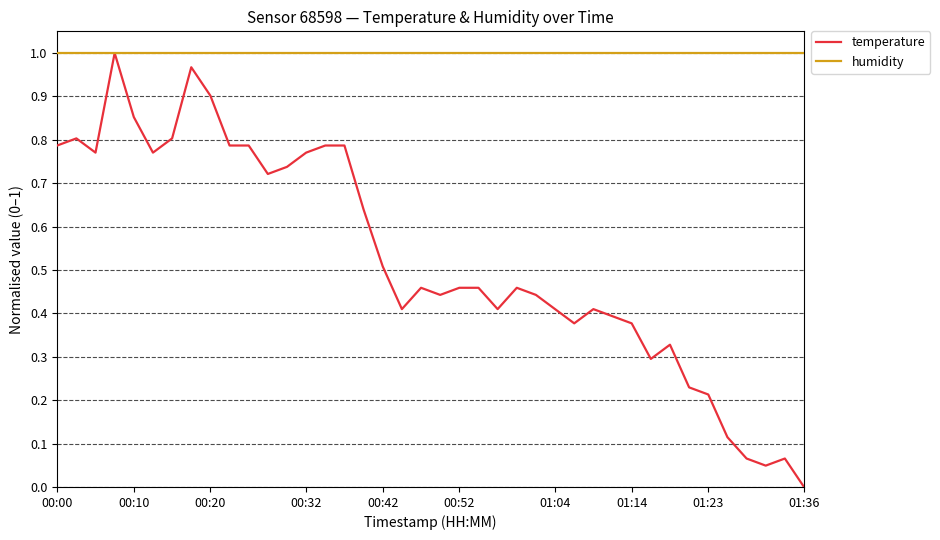

How many intersections are there between temperature and humidity?

2